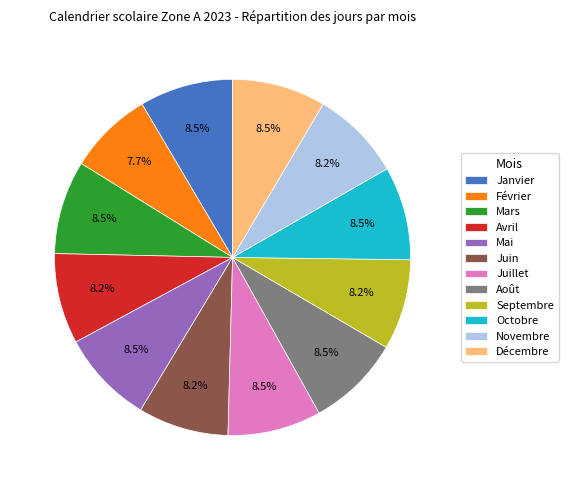

To the nearest percent, what portion does Septembre represent?

8%